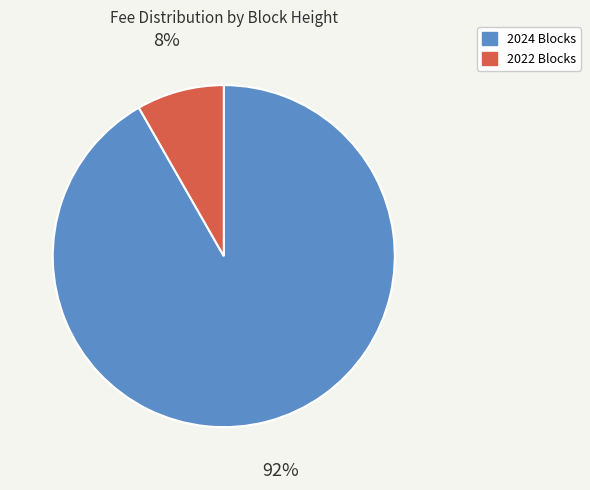

How many slices are in this pie chart?

2